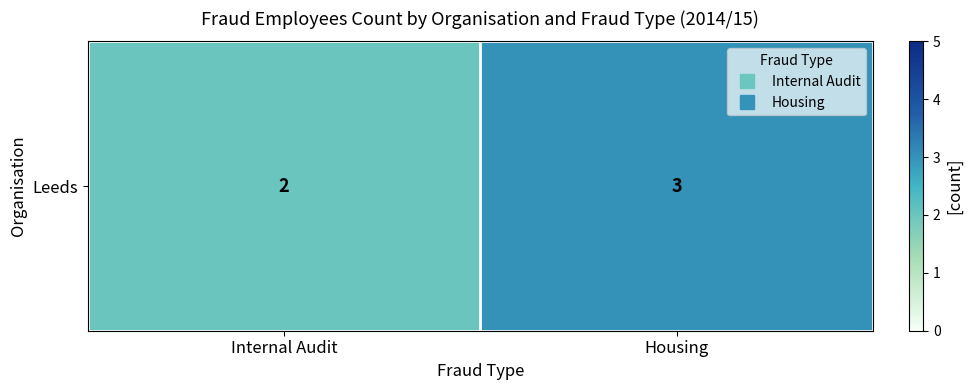

How many data points are less than 3?

1